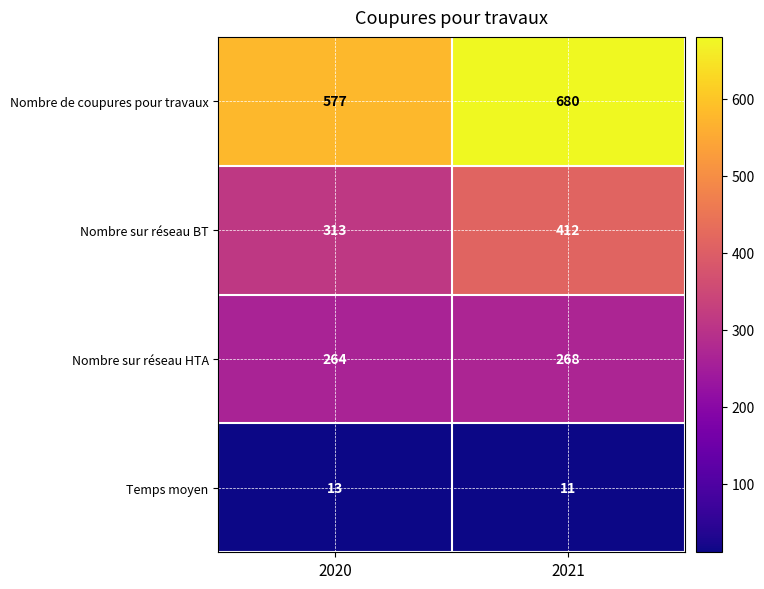

At how many categories does at least one series exceed 631?

1